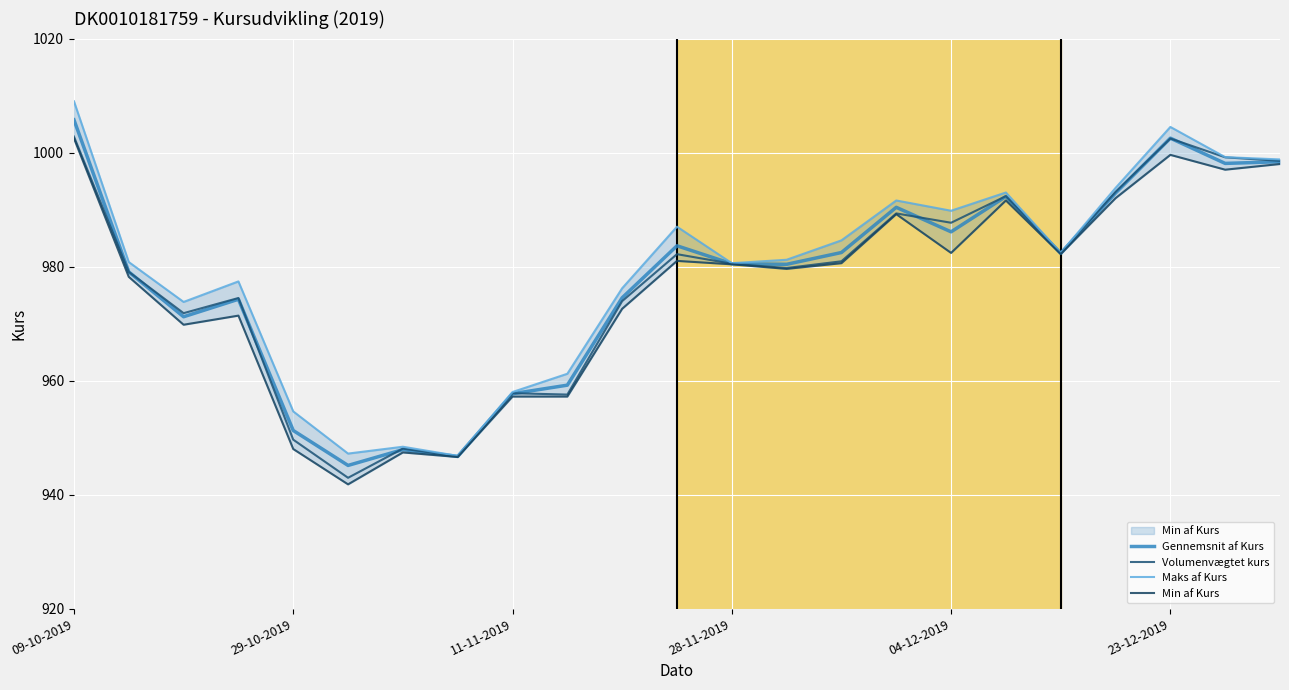

True or false: Gennemsnit af Kurs has a value of 986.1 at 04-12-2019.

True